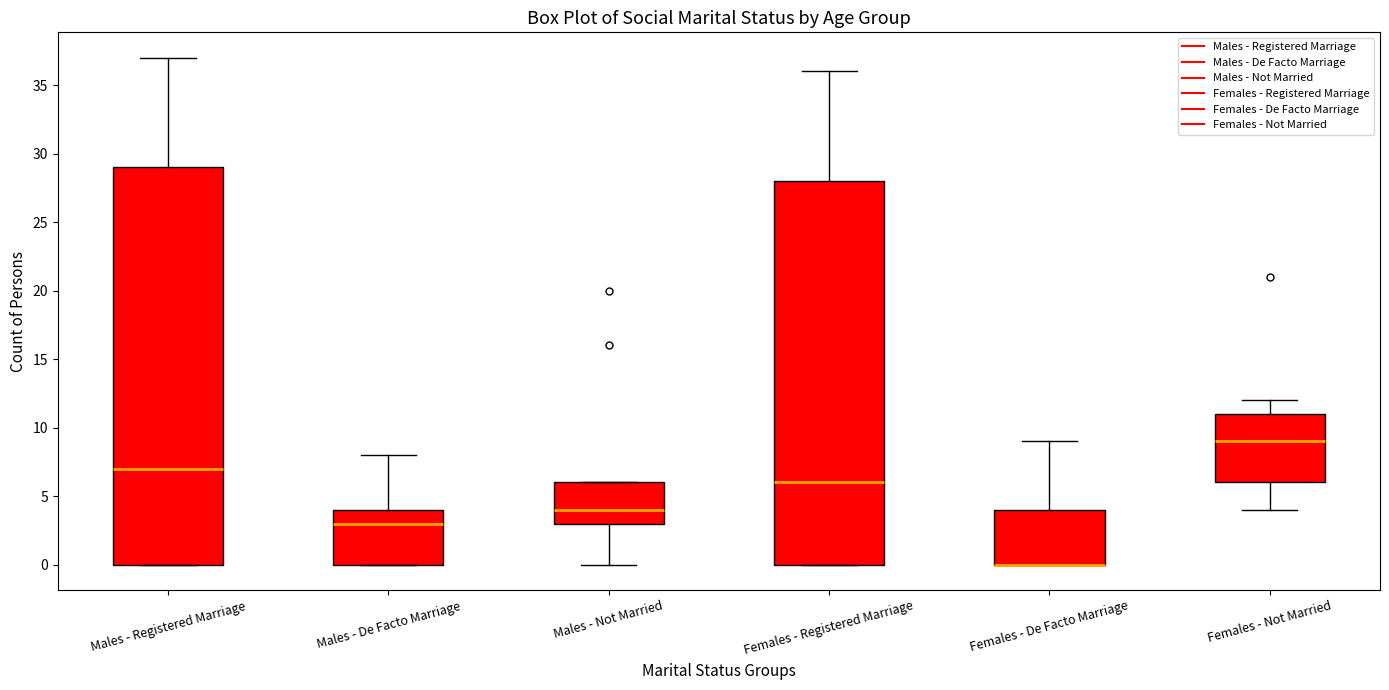

Reading left to right, transcribe this box plot: for each box, give where its median line is, the range the box spans, and where its two whiskers end, as read against the y-axis. The values are not printed on the chart, so give them approximately, as read against the axis.

Males - Registered Marriage: median 7, box 0 to 29, whiskers 0 to 37
Males - De Facto Marriage: median 3, box 0 to 4, whiskers 0 to 8
Males - Not Married: median 4, box 3 to 6, whiskers 0 to 6
Females - Registered Marriage: median 6, box 0 to 28, whiskers 0 to 36
Females - De Facto Marriage: median 0 (drawn on the box's lower edge), box 0 to 4, whiskers 0 to 9
Females - Not Married: median 9, box 6 to 11, whiskers 4 to 12